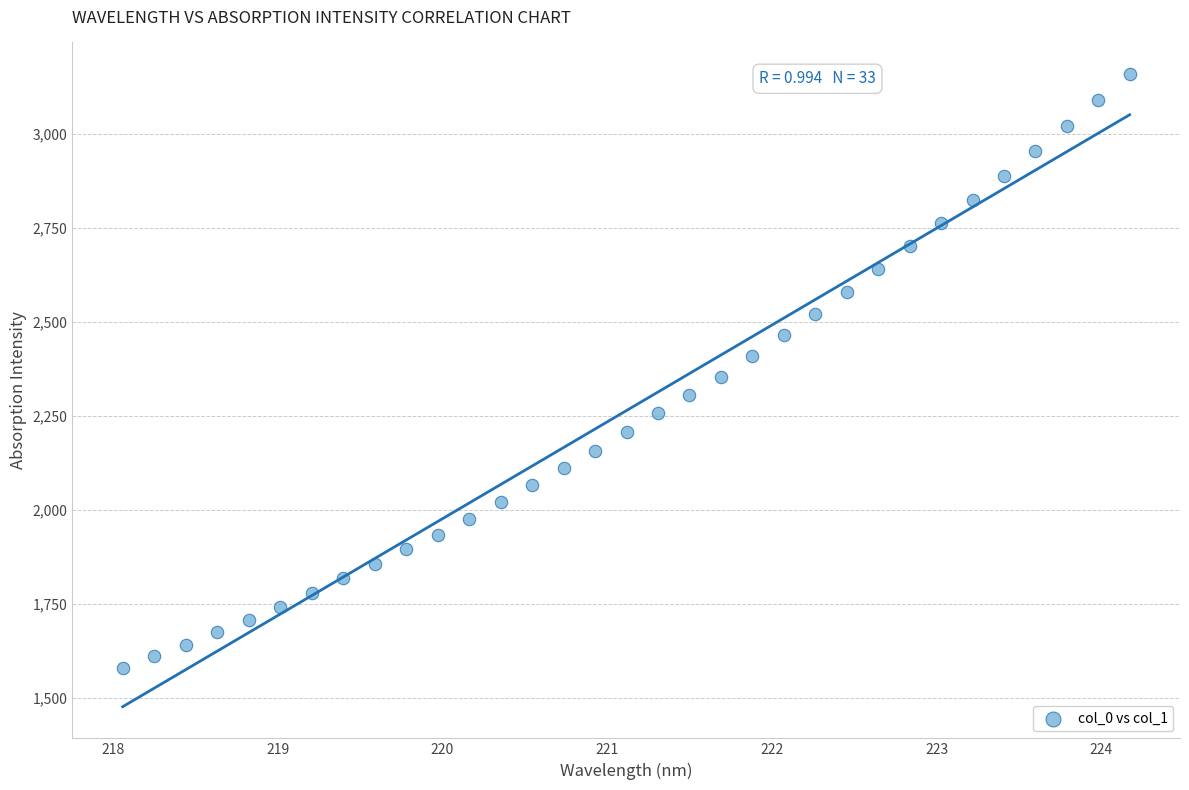

What is the range of X values (max minus min)?

6.1